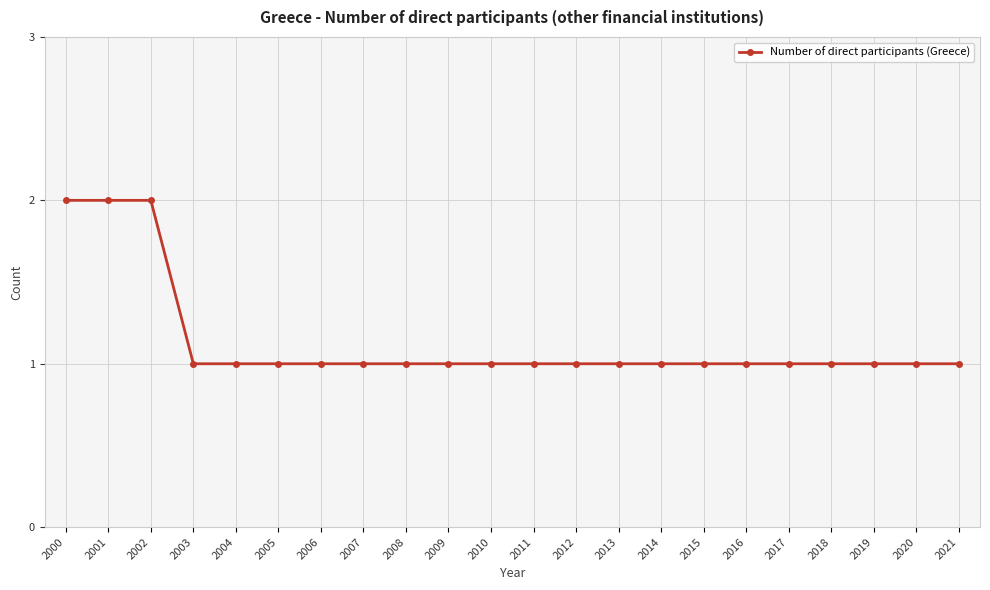

What is the ratio of the value at 2011 to the value at 2017?

1.0